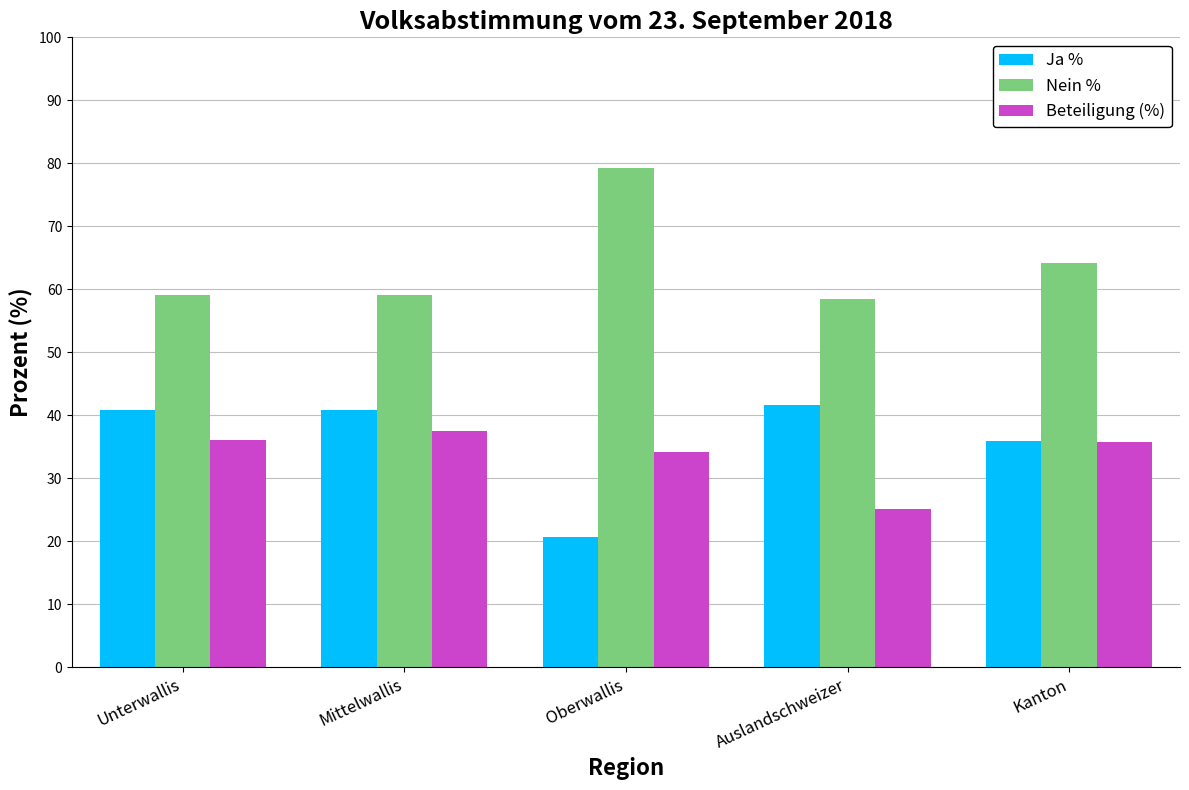

What is the total value across all series at Kanton?

135.8